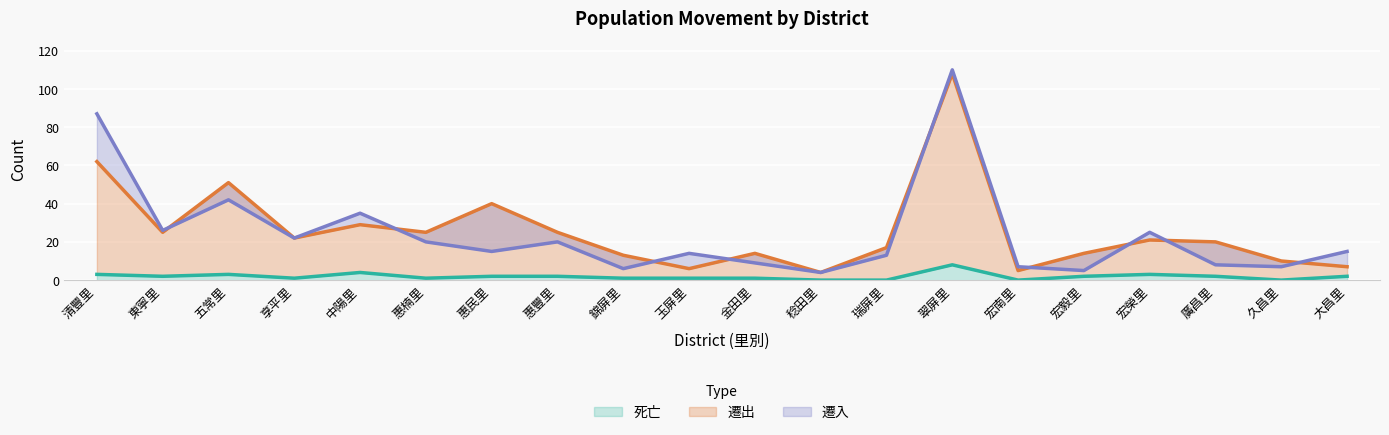

What is the minimum value for 遷出?

4